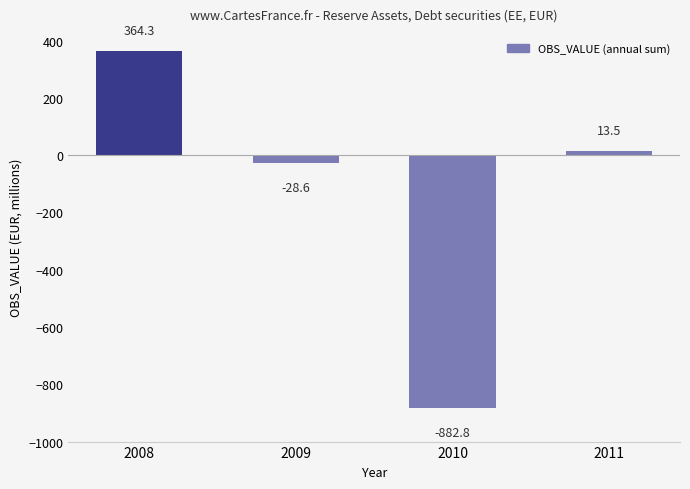

List the labels in order of value, smallest first.

2010, 2009, 2011, 2008